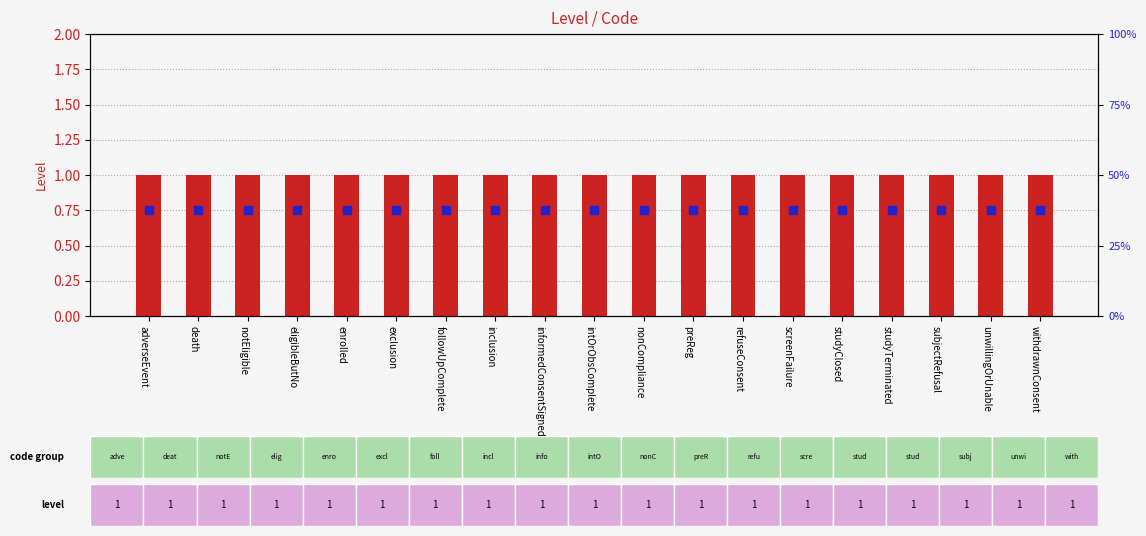

Which series has the largest total across all categories?

Level